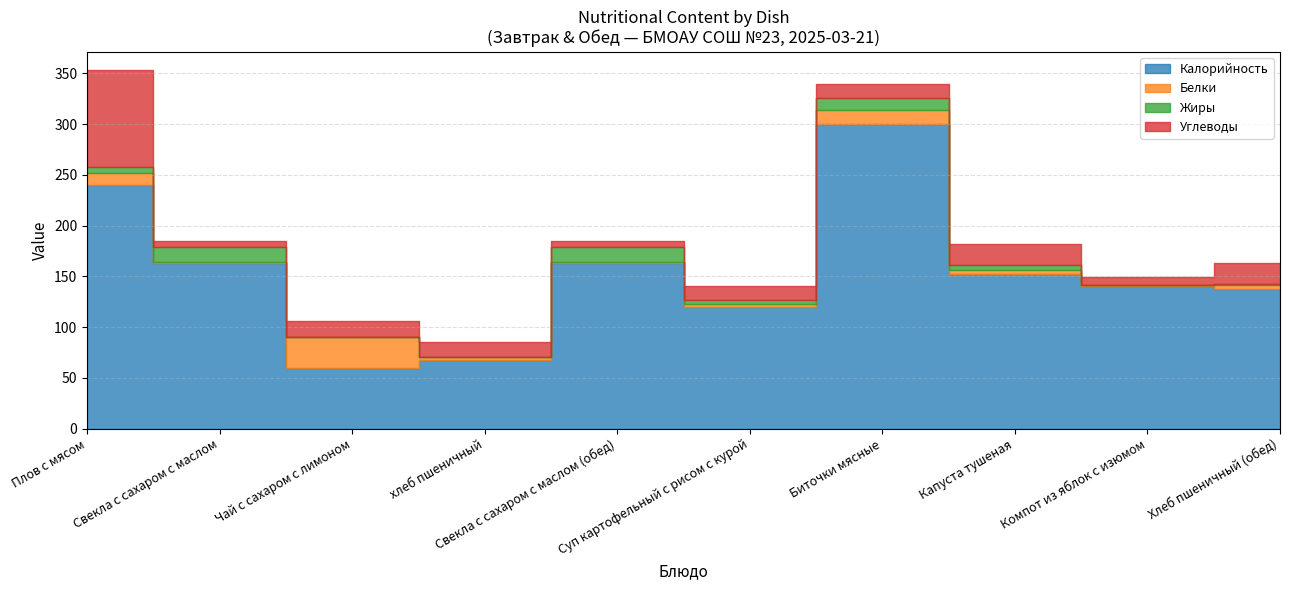

Where is the first local maximum for Калорийность?

Свекла с сахаром с маслом (обед)